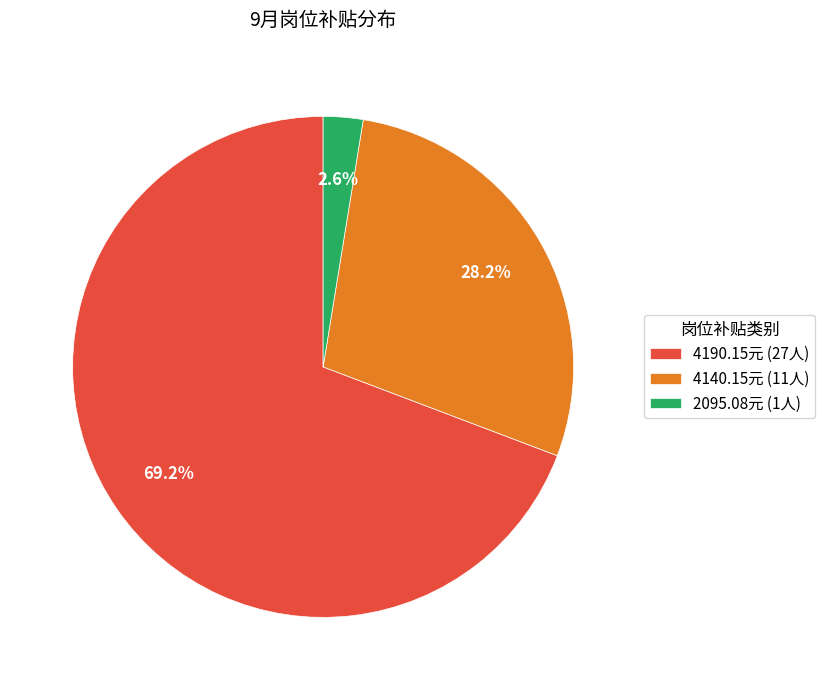

Which category has the smallest portion of the pie?

2095.08元 (1人)